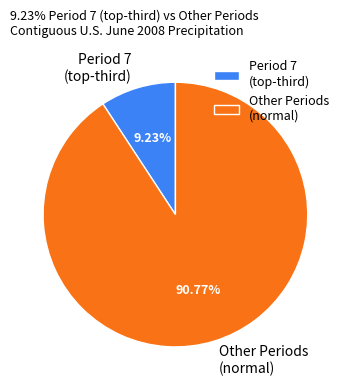

Is there any slice that represents more than half of the pie?

Yes